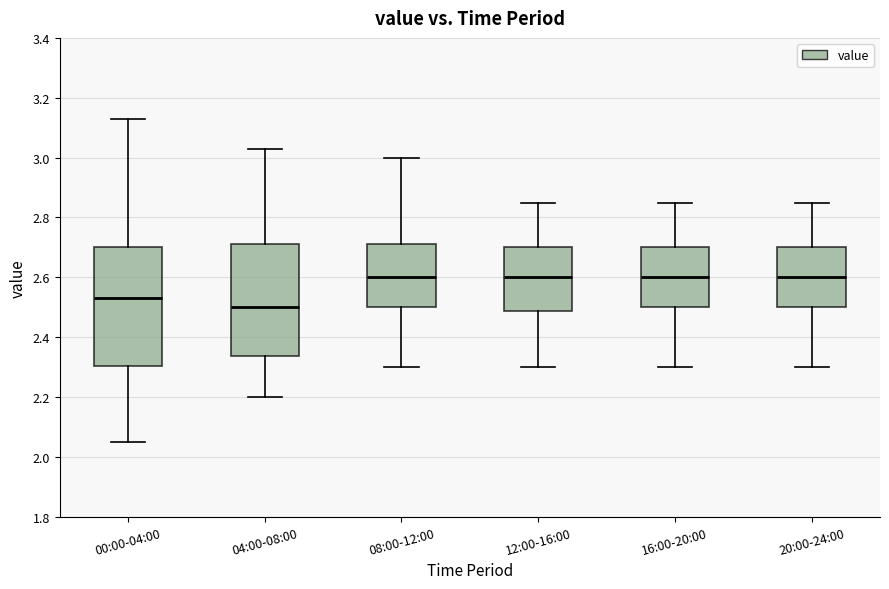

Which box has the lowest median line?

04:00-08:00